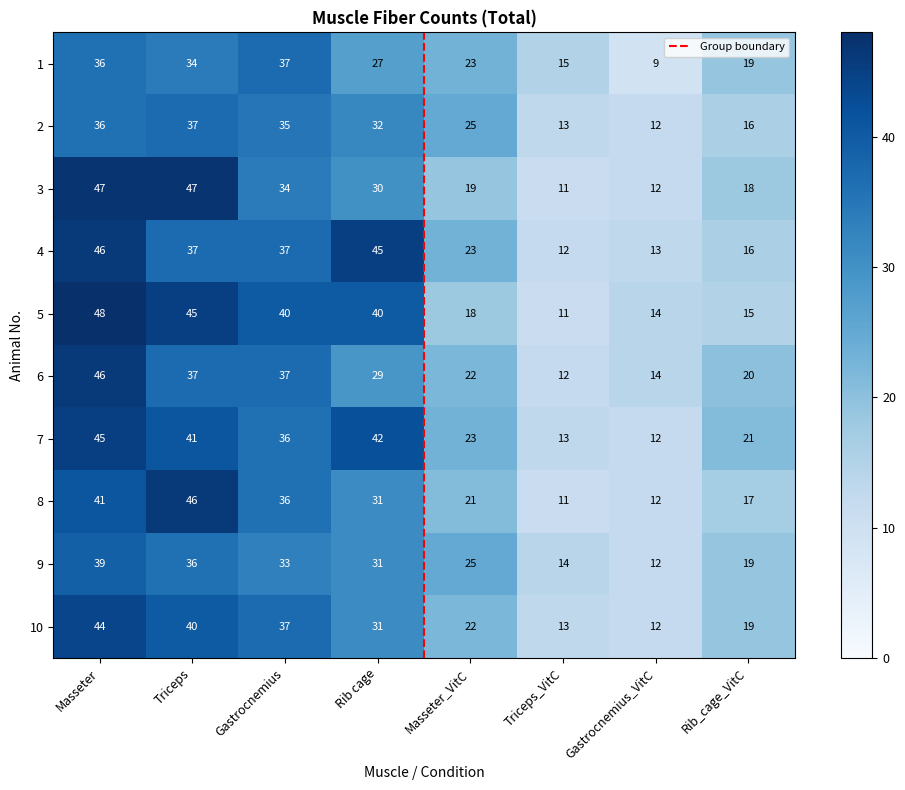

Between Gastrocnemius and Triceps_VitC, which series saw the biggest shift?

5